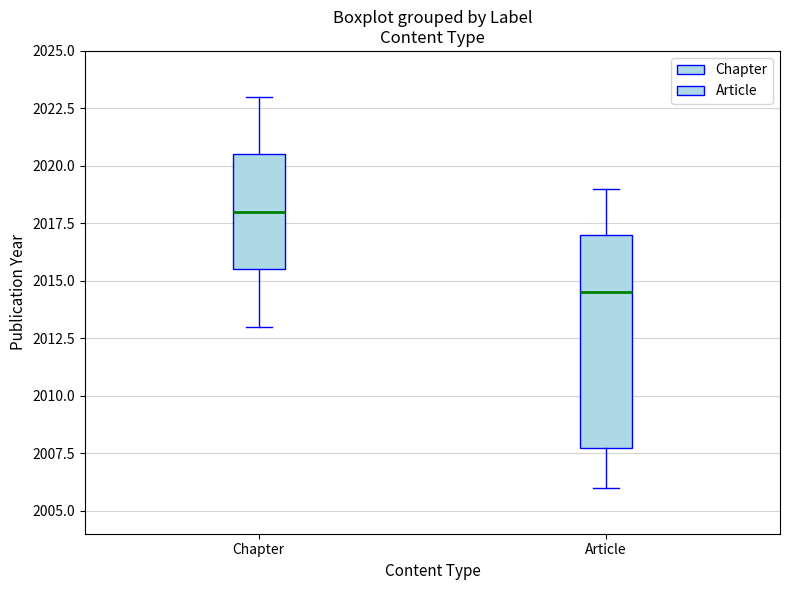

Which box is the tallest, from its lower edge to its upper edge?

Article